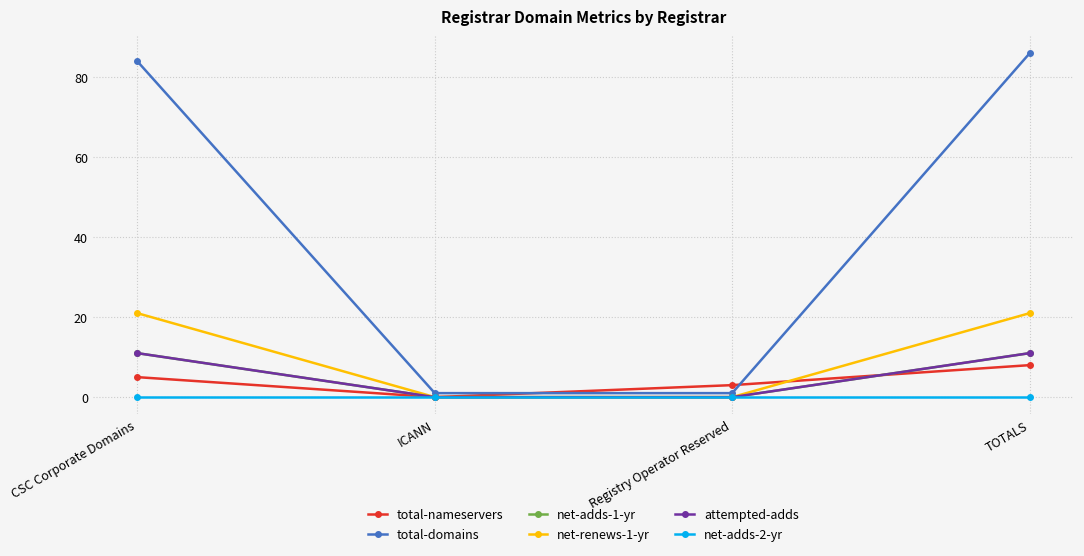

Which series has the largest range (max minus min)?

total-domains